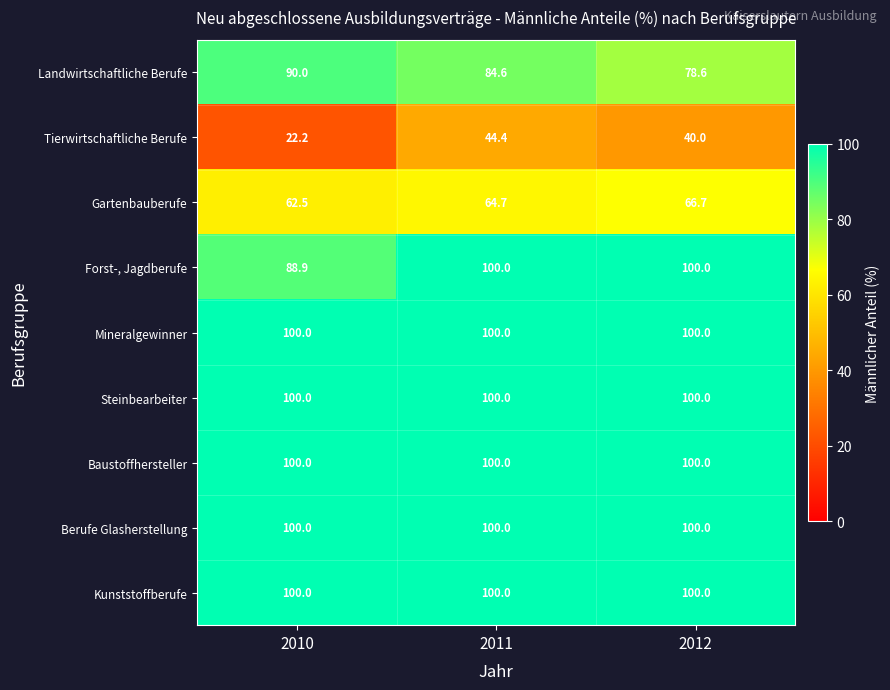

What is the total value across all series at 2012?

785.3